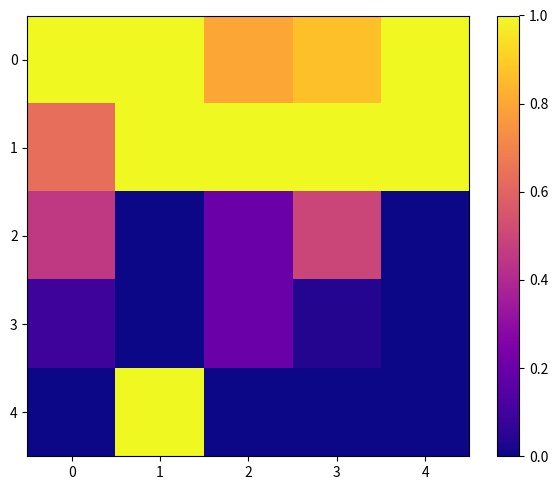

At 2, list the series in order from smallest to largest.

4, 2, 3, 0, 1